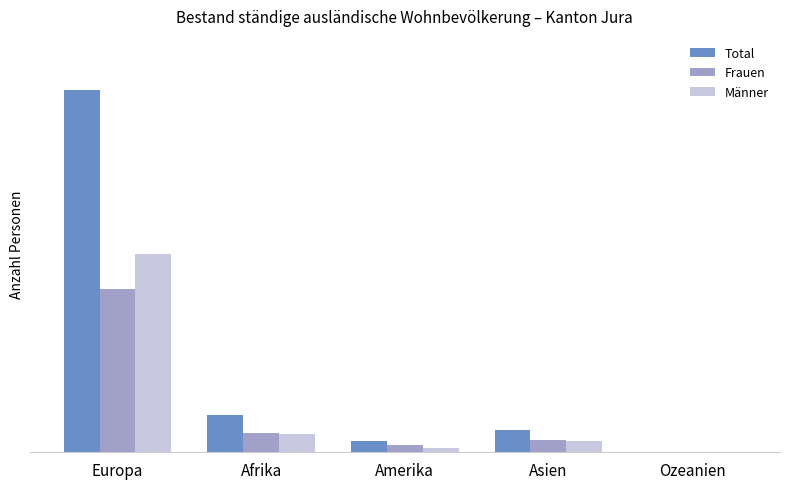

Read the Frauen value at Afrika.

447